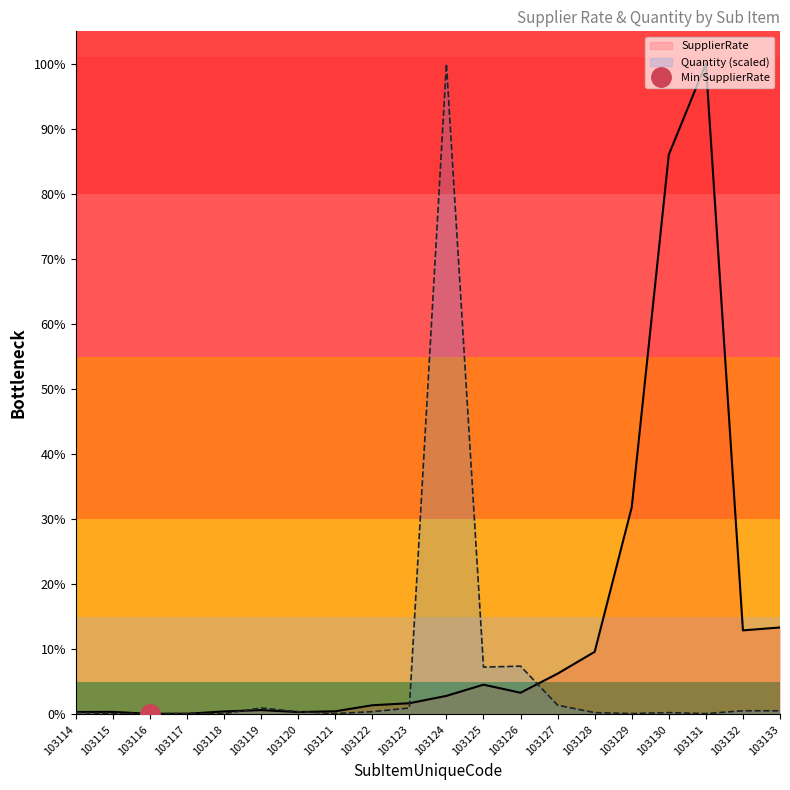

Which category has the highest value across all series?

103131